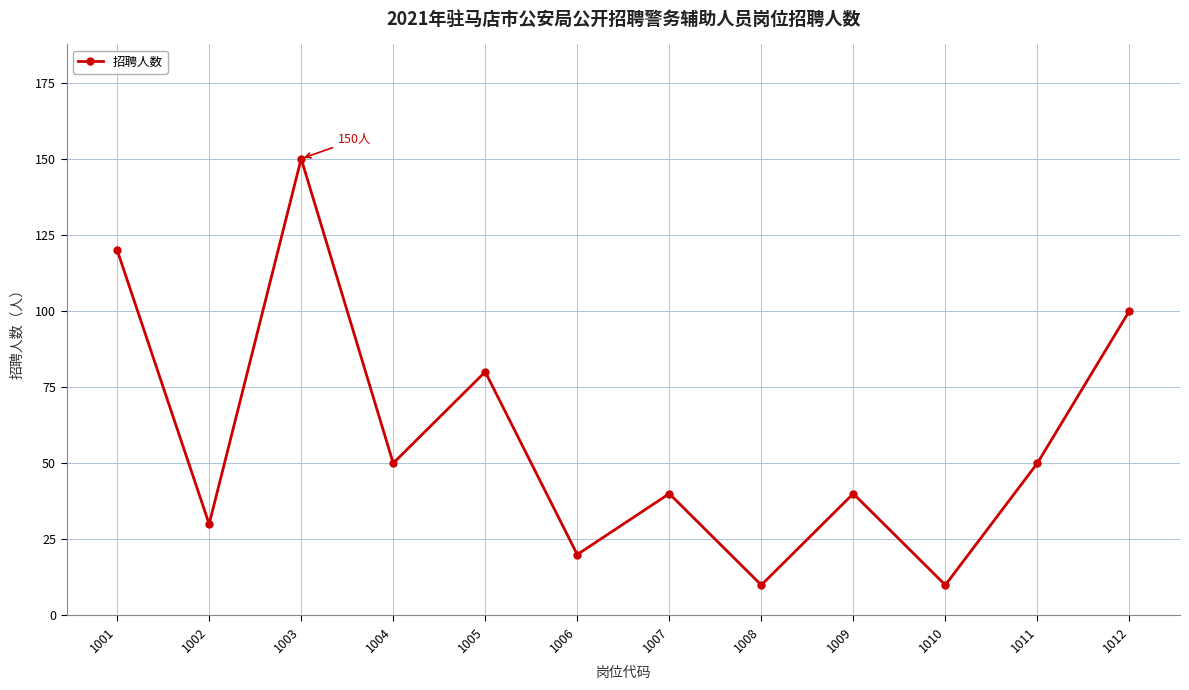

Which label corresponds to the largest value in the chart?

1003